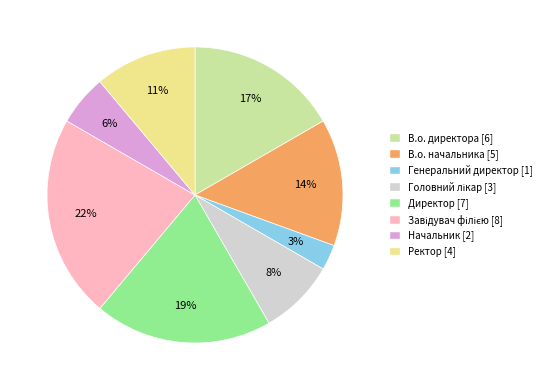

To the nearest percent, what is the difference between the largest and smallest slice percentages?

19%